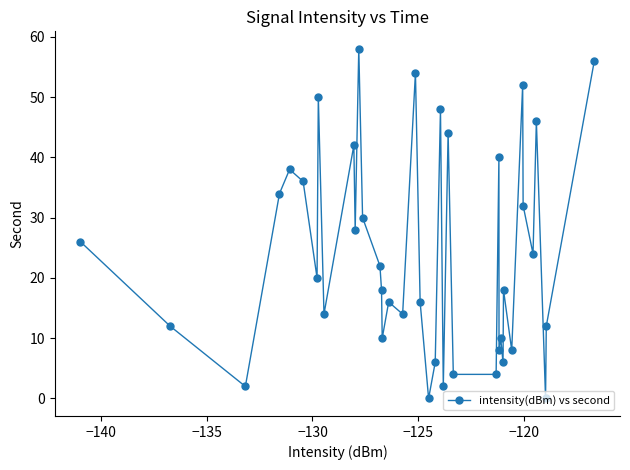

What is the difference between the maximum and minimum values?

58